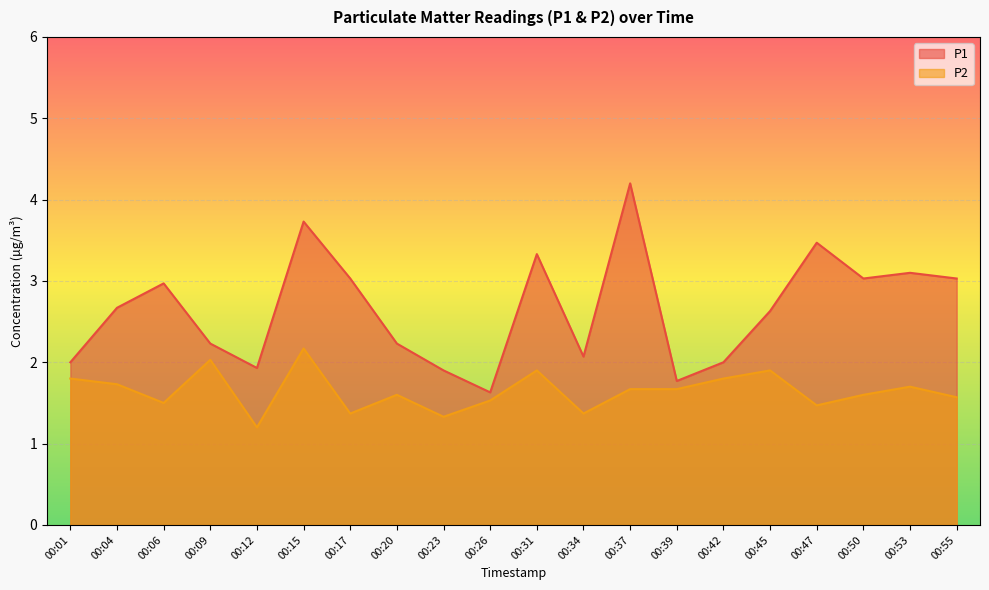

What is the difference between the P1 values at 00:20 and 00:31?

1.1